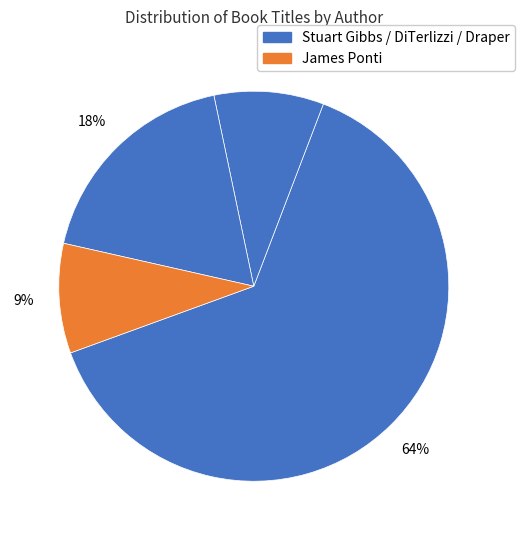

How many segments does this pie chart have?

4